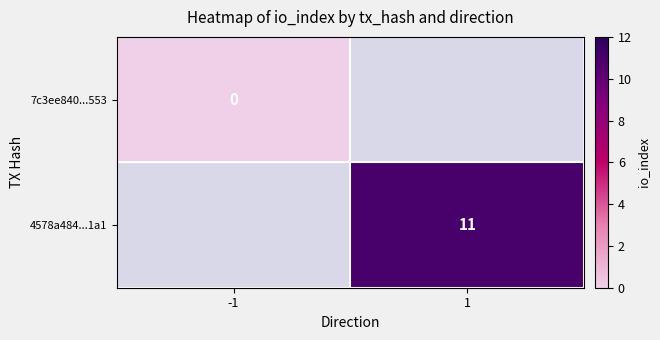

At how many categories does at least one series exceed 6?

1